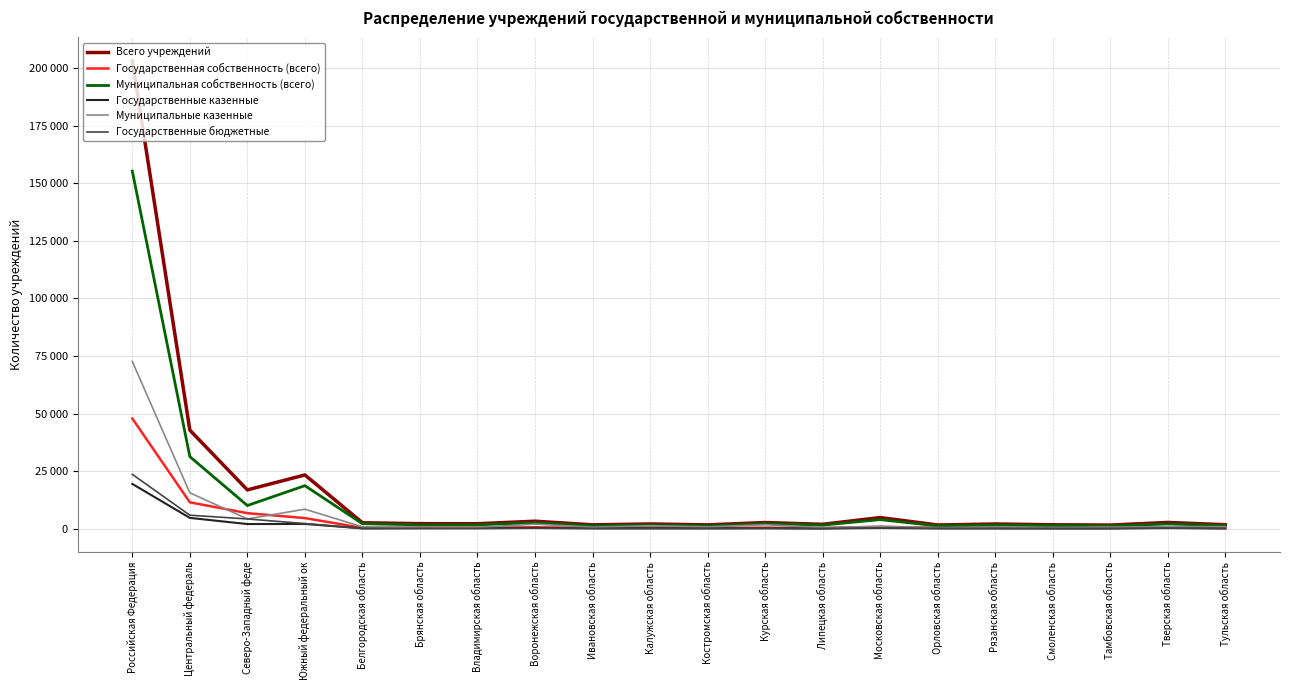

Is it true that Муниципальная собственность (всего) equals 251 at Тамбовская область?

False